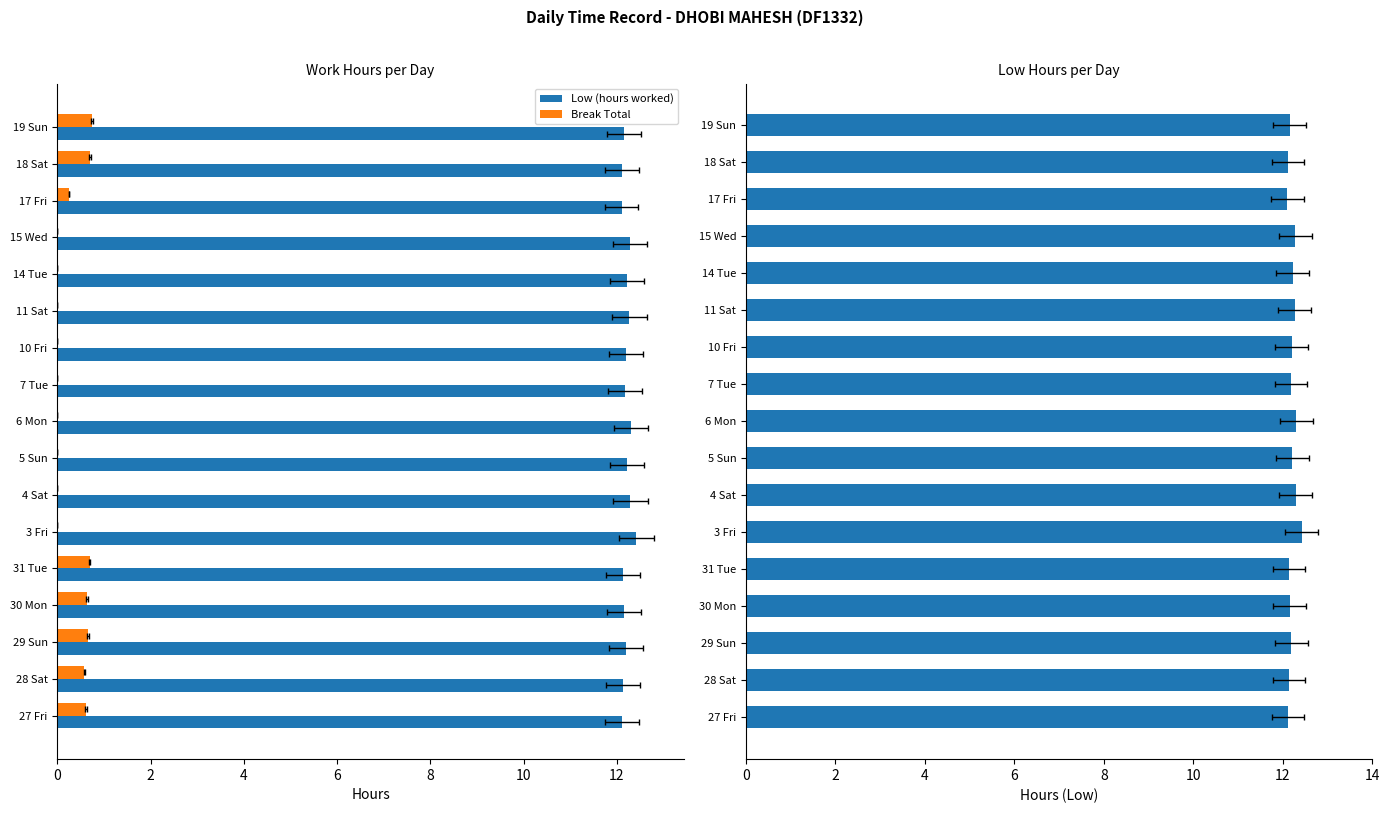

List the series in order of their overall mean, lowest first.

Break Total, Low (hours worked)